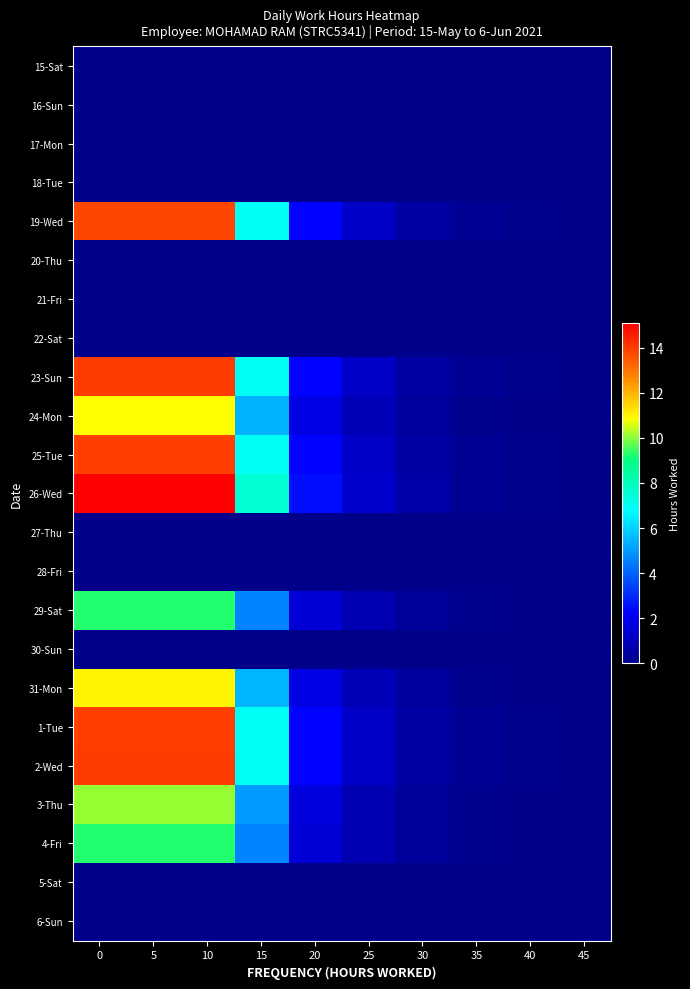

Rank the series at 15 from highest to lowest value.

26-Wed, 23-Sun, 2-Wed, 1-Tue, 25-Tue, 19-Wed, 31-Mon, 24-Mon, 3-Thu, 4-Fri, 29-Sat, 15-Sat, 16-Sun, 17-Mon, 18-Tue, 20-Thu, 21-Fri, 22-Sat, 27-Thu, 28-Fri, 30-Sun, 5-Sat, 6-Sun